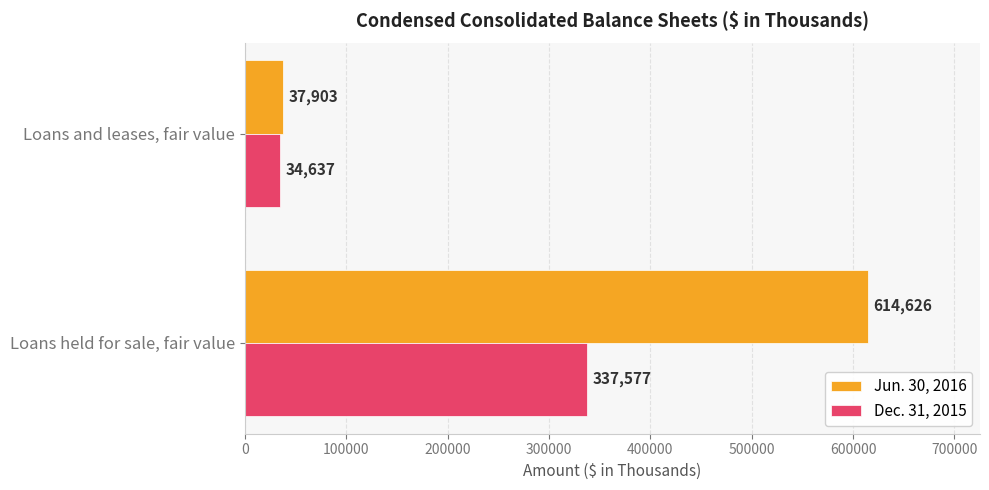

At how many categories does at least one series exceed 394262?

1